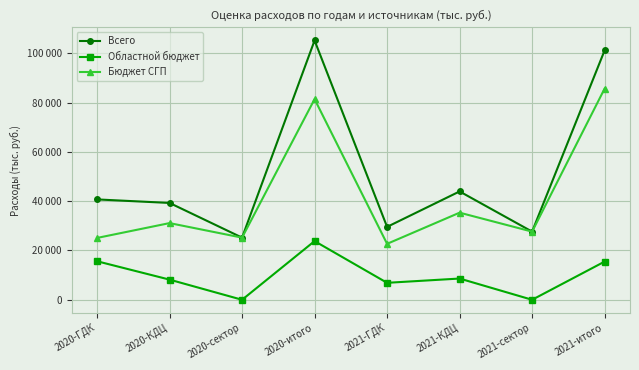

True or false: Всего and Областной бюджет cross at least once.

False